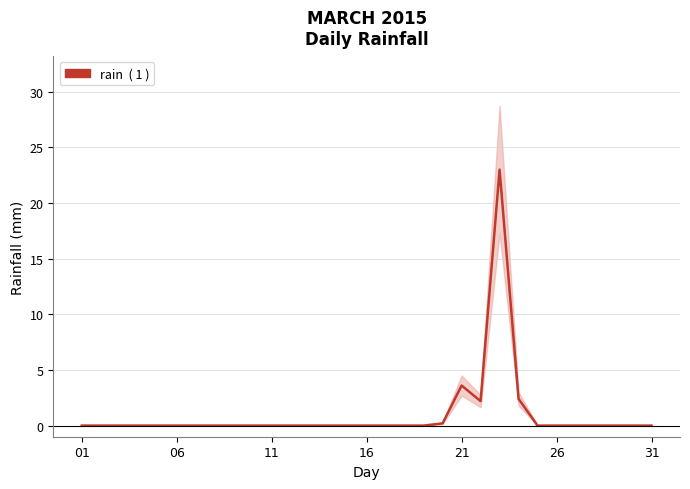

How many series are shown in this chart?

1